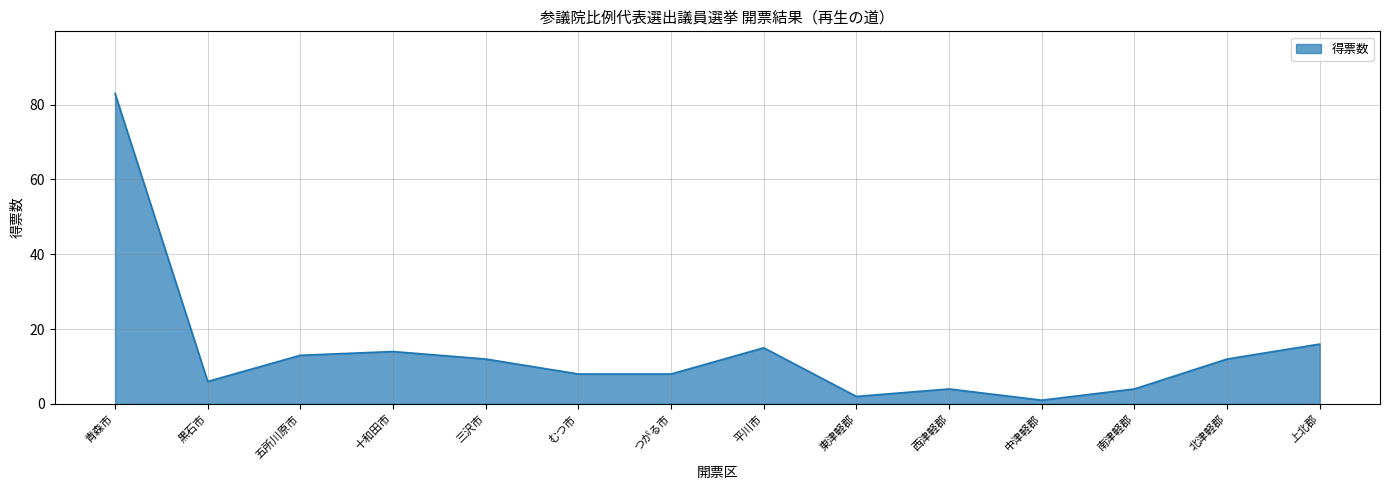

Reading right to left, what are all the values shown in this chart?

上北郡=16	北津軽郡=12	南津軽郡=4	中津軽郡=1	西津軽郡=4	東津軽郡=2	平川市=15	つがる市=8	むつ市=8	三沢市=12	十和田市=14	五所川原市=13	黒石市=6	青森市=83